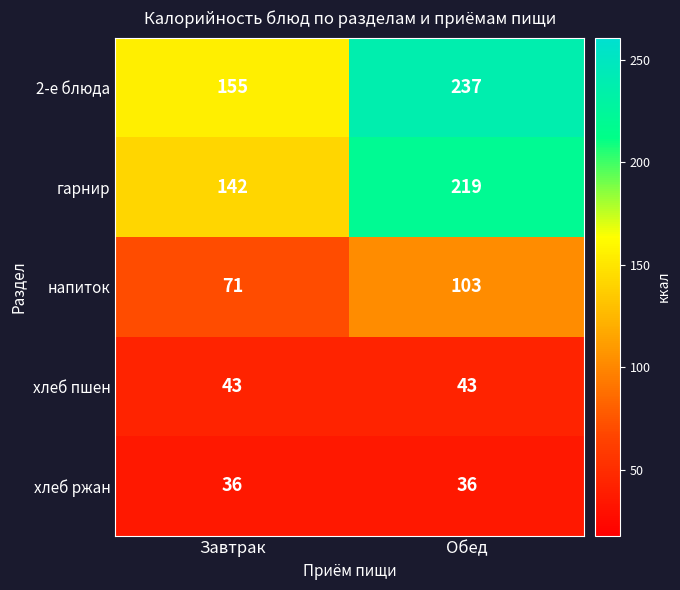

The value of гарнир at Обед is 120. True or false?

False